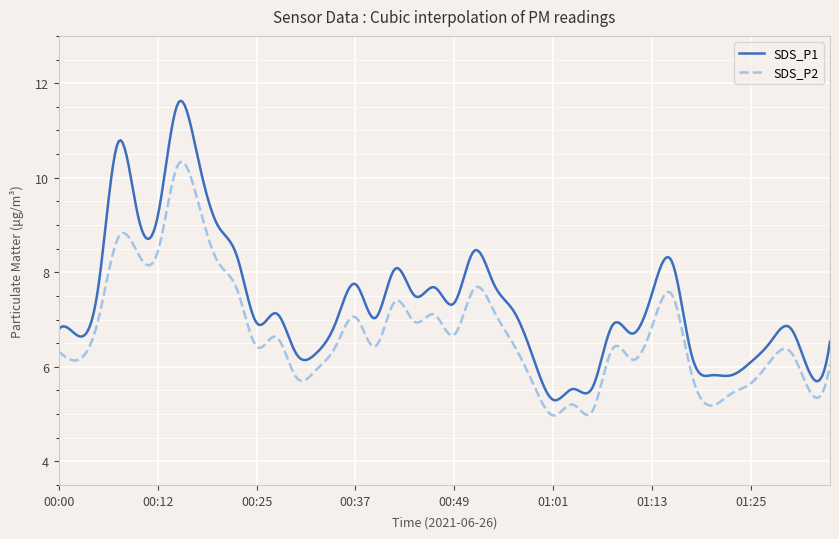

Which series has the widest spread of values?

SDS_P1